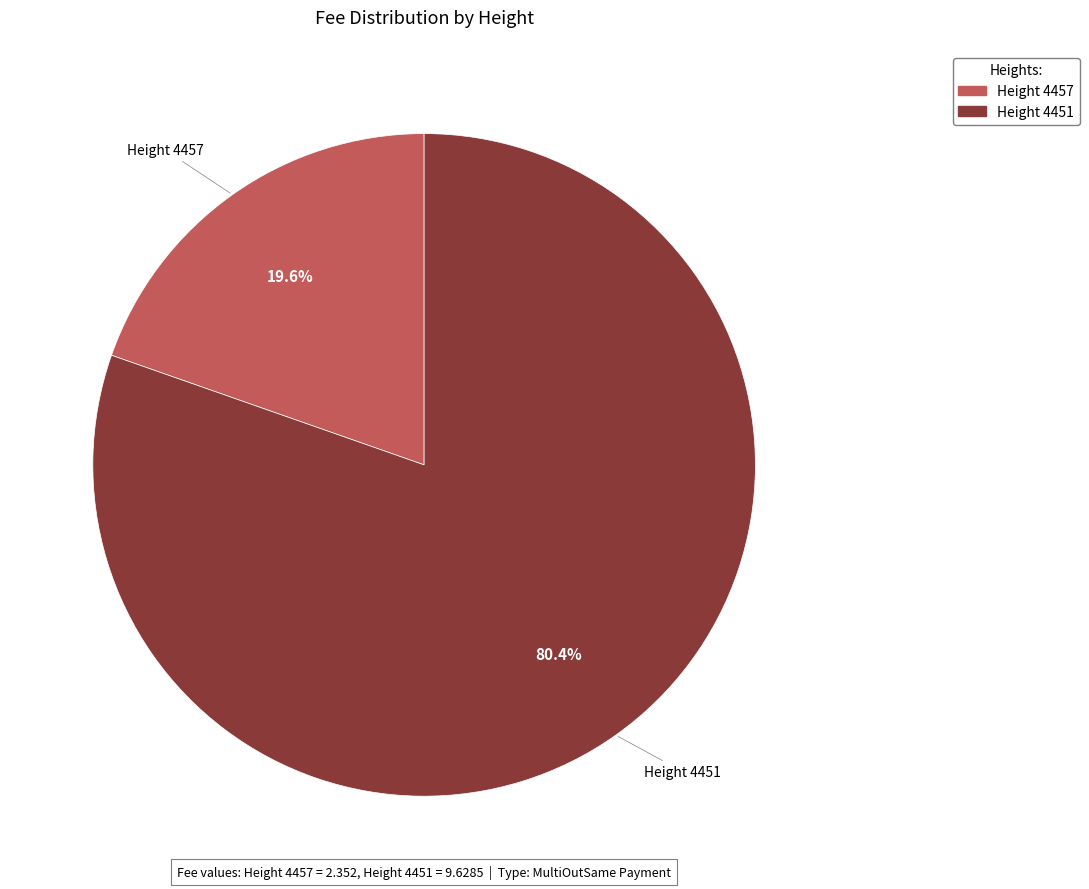

Does any single category account for the majority?

Yes